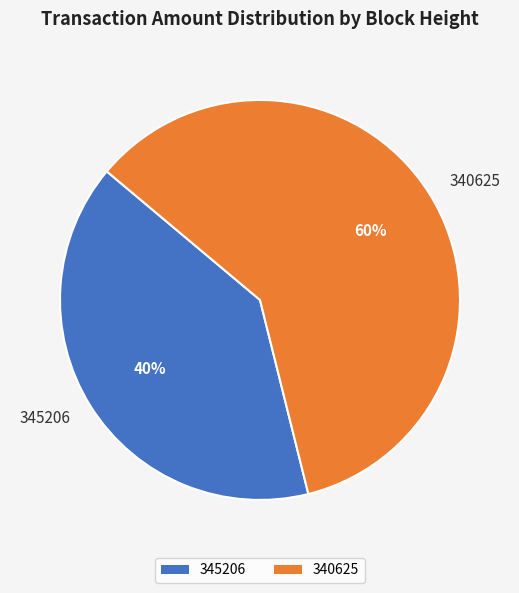

Between 345206 and 340625, which is larger?

340625